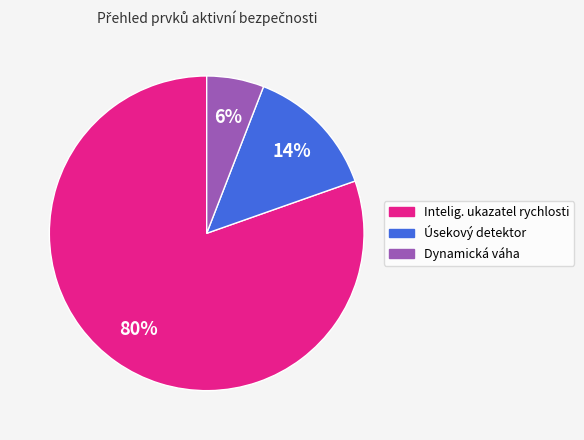

To the nearest percent, what is the combined percentage of Dynamická váha and Intelig. ukazatel rychlosti?

86%